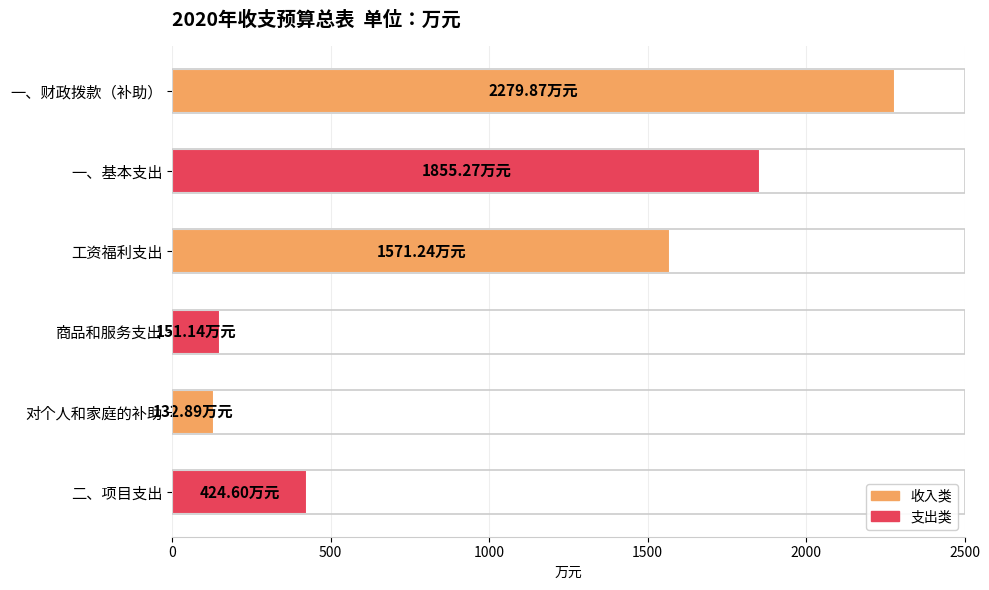

Count the number of values greater than 1571.

3